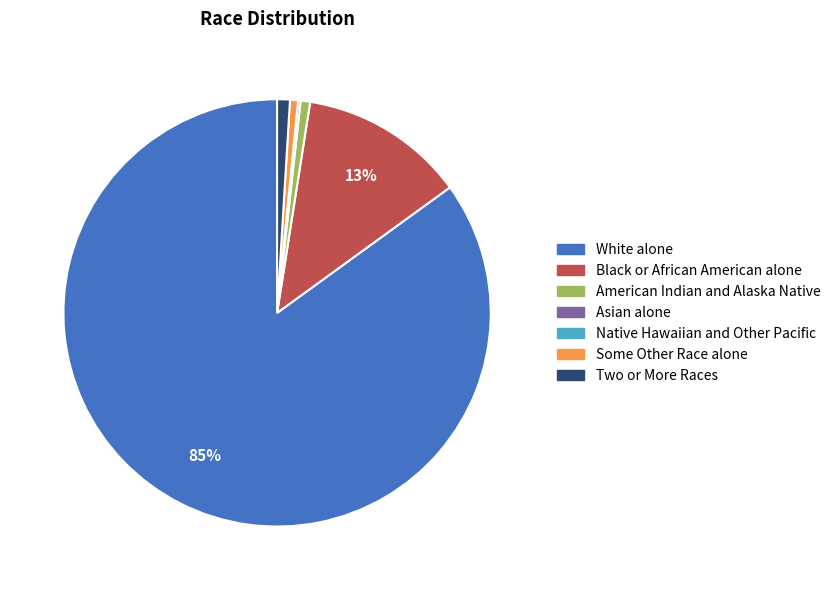

Between Some Other Race alone and Black or African American alone, which is larger?

Black or African American alone